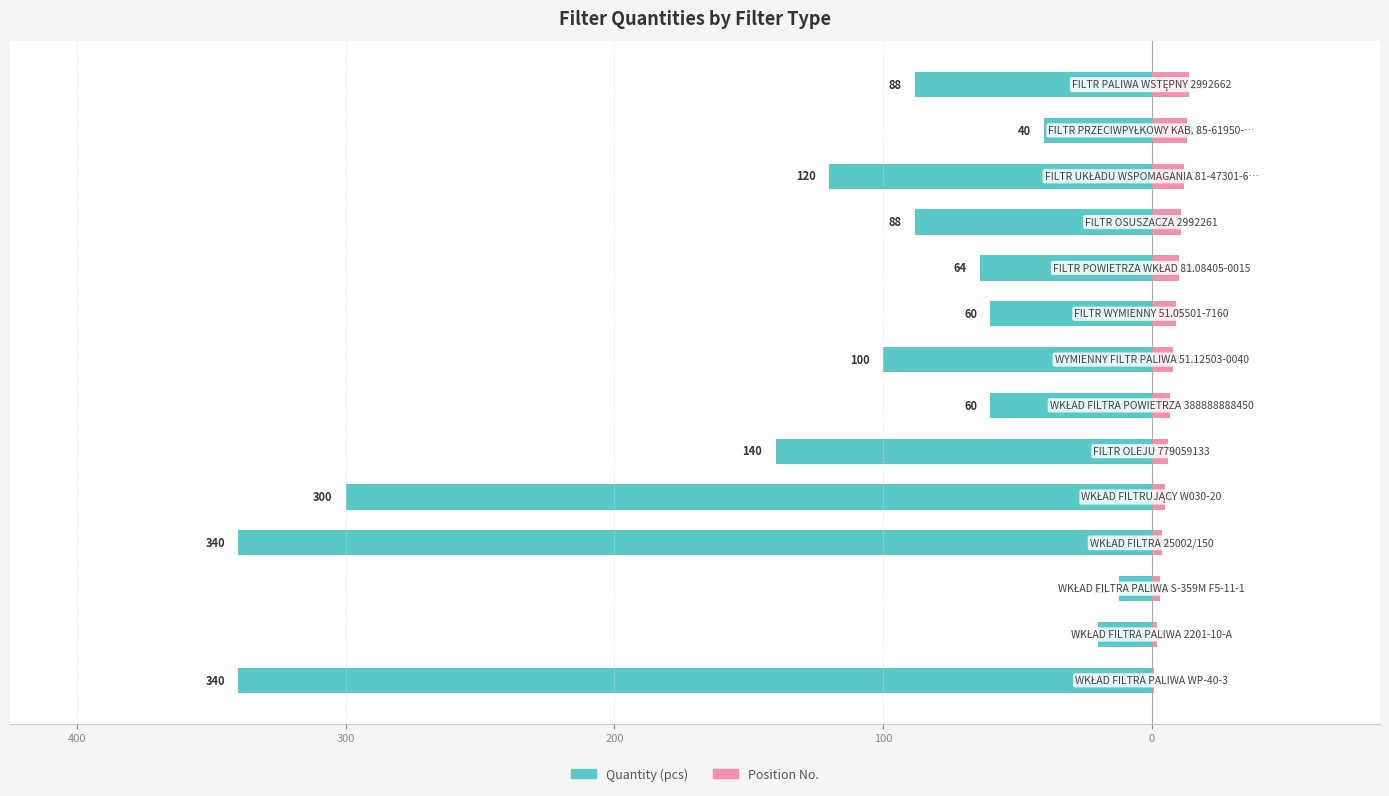

Is it true that Quantity (pcs) equals -198 at 11?

False